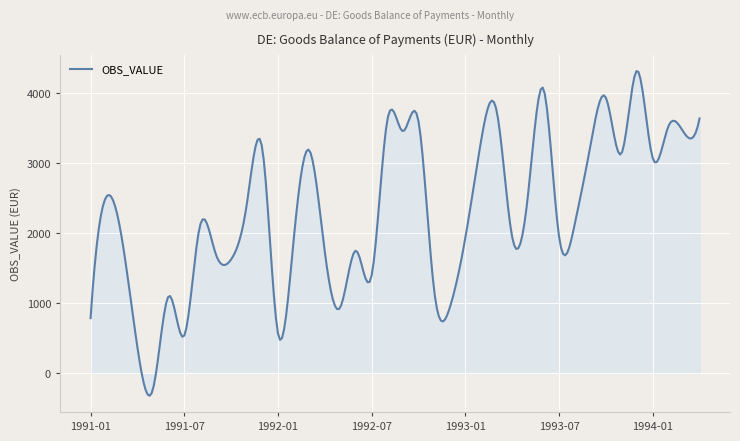

What is the difference between the maximum and minimum values?

4637.2